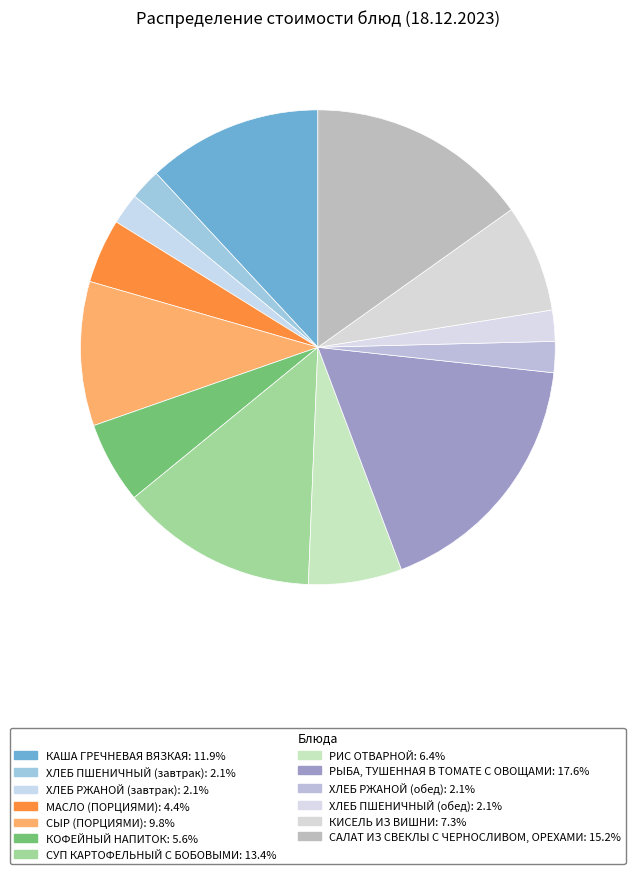

To the nearest percent, what percentage of the pie is РИС ОТВАРНОЙ?

6%